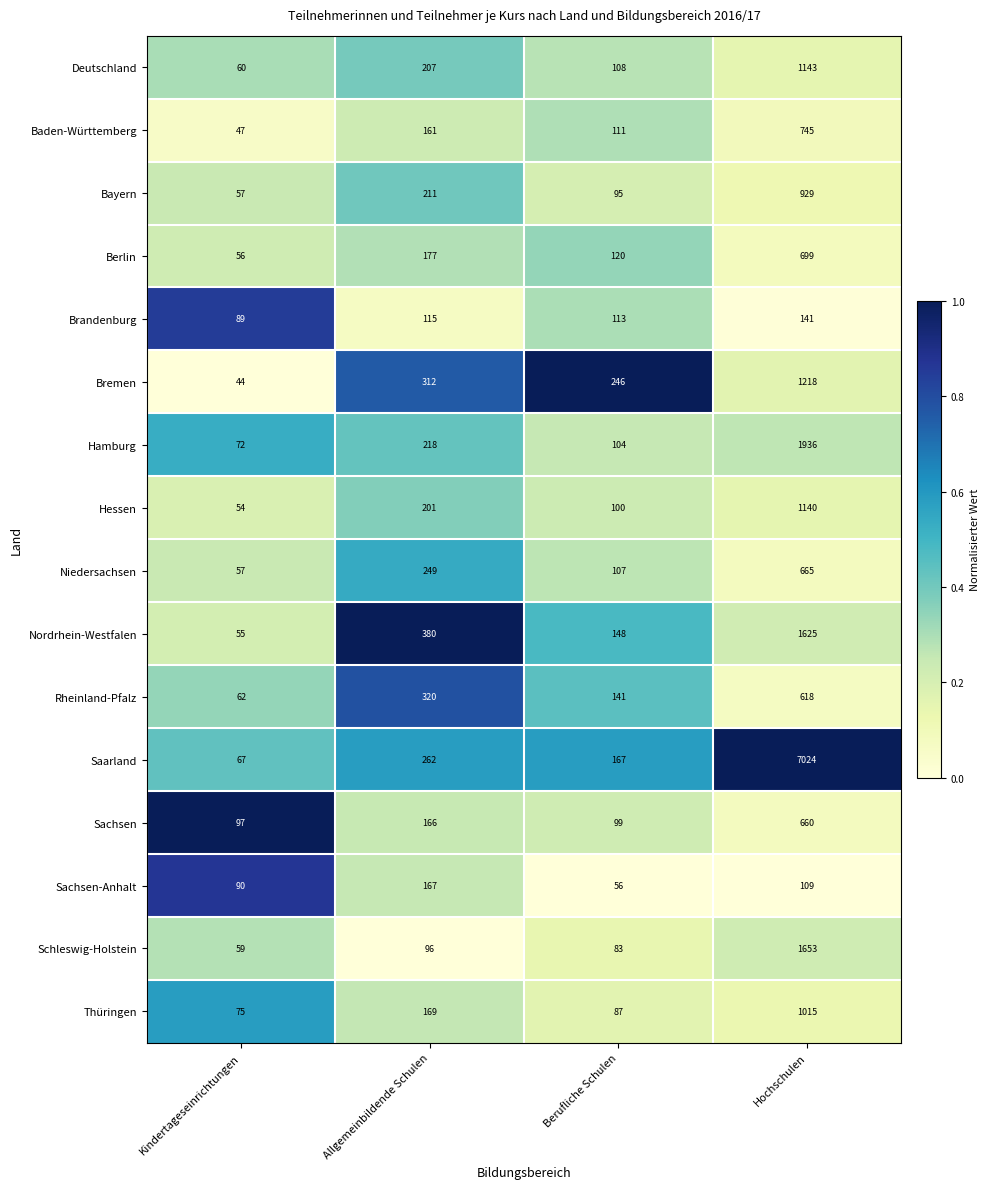

What is the difference between the Baden-Württemberg values at Berufliche Schulen and Allgemeinbildende Schulen?

50